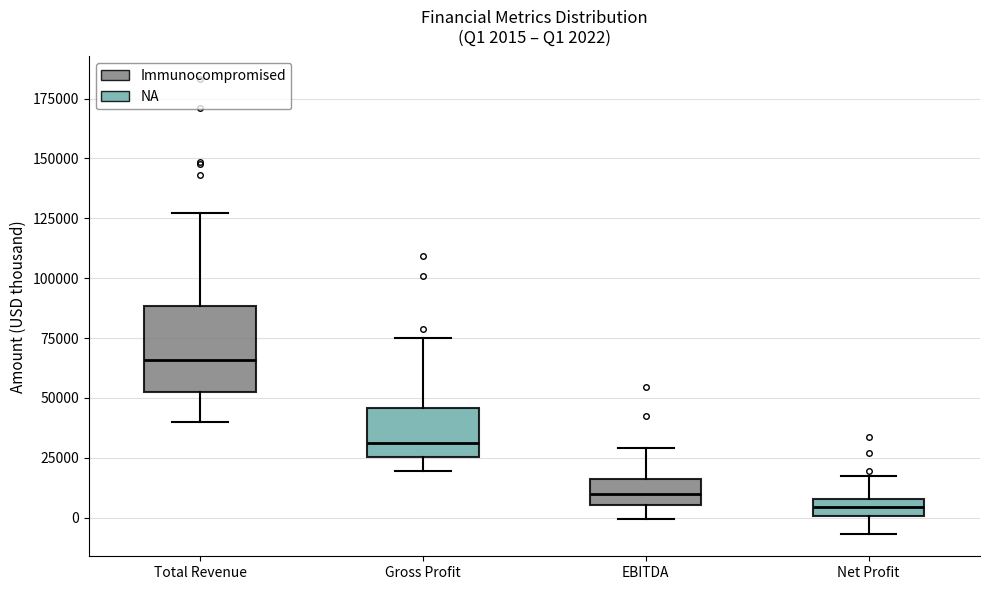

Which box is the tallest, from its lower edge to its upper edge?

Total Revenue